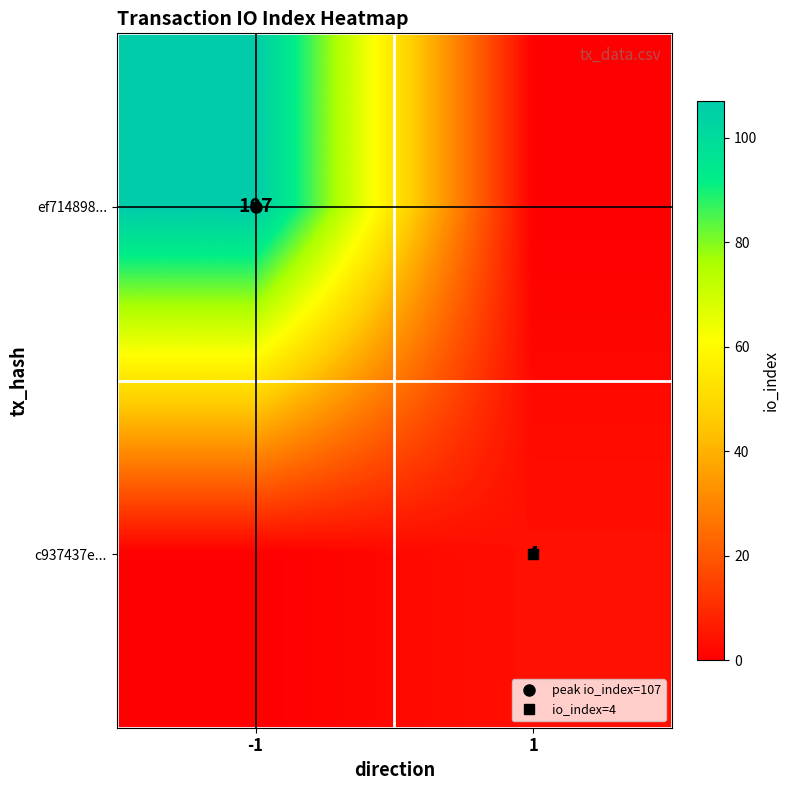

What is the spread (max minus min) of values at -1?

107